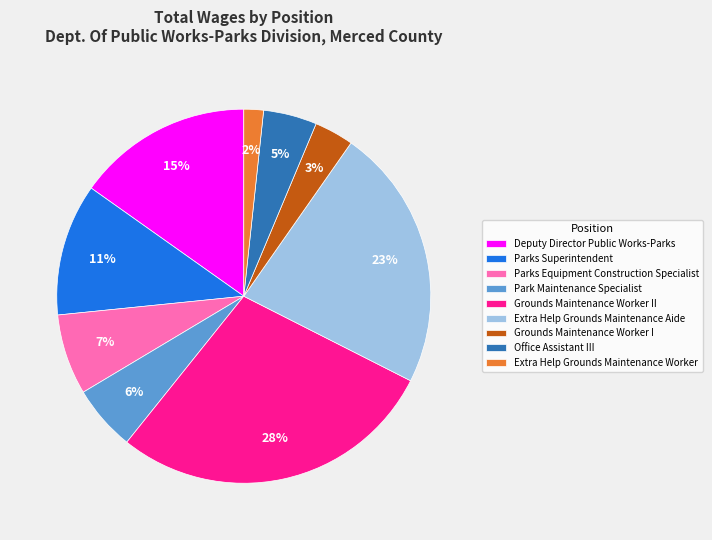

To the nearest percent, what portion does Office Assistant III represent?

5%